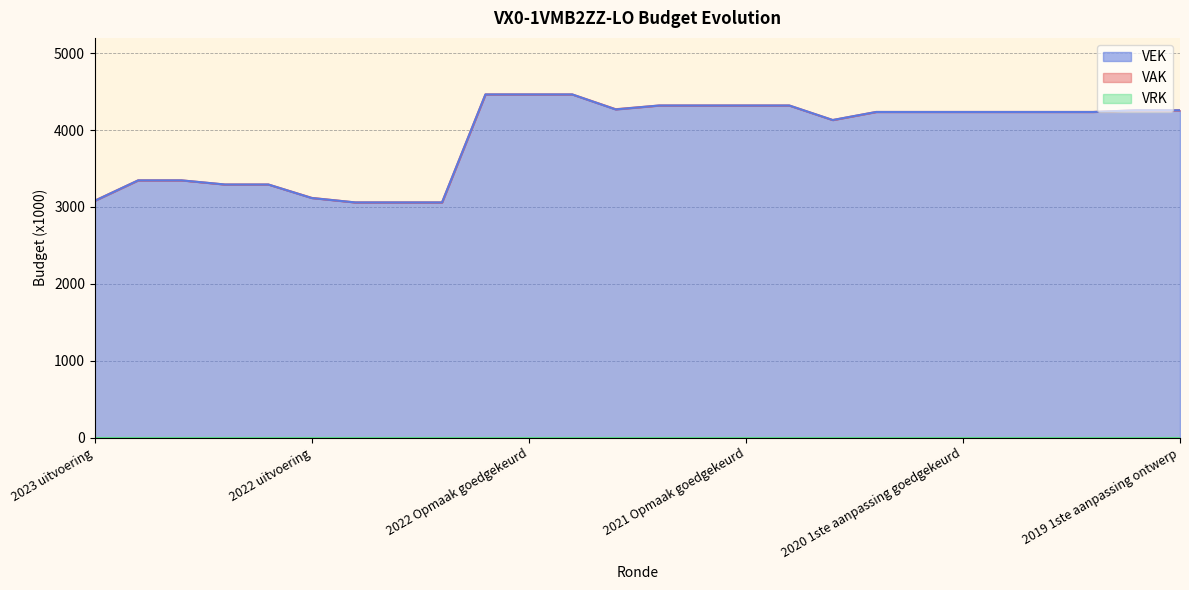

The VEK series shows 5917 at 2022 Opmaak goedgekeurd. True or false?

False